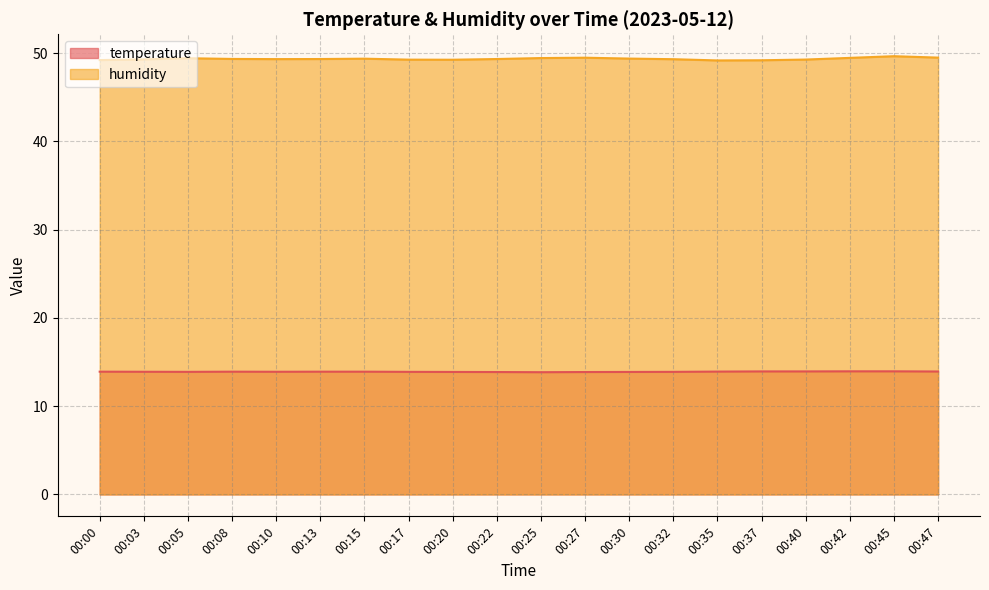

The humidity series shows 24.4 at 00:45. True or false?

False